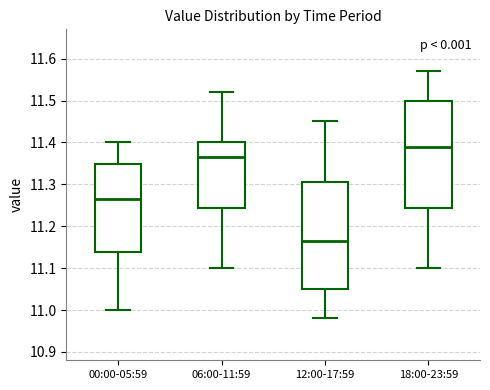

Where does the lower whisker of the box for 06:00-11:59 end on the y-axis? The values are not printed on the chart, so give them approximately, as read against the axis.

11.10